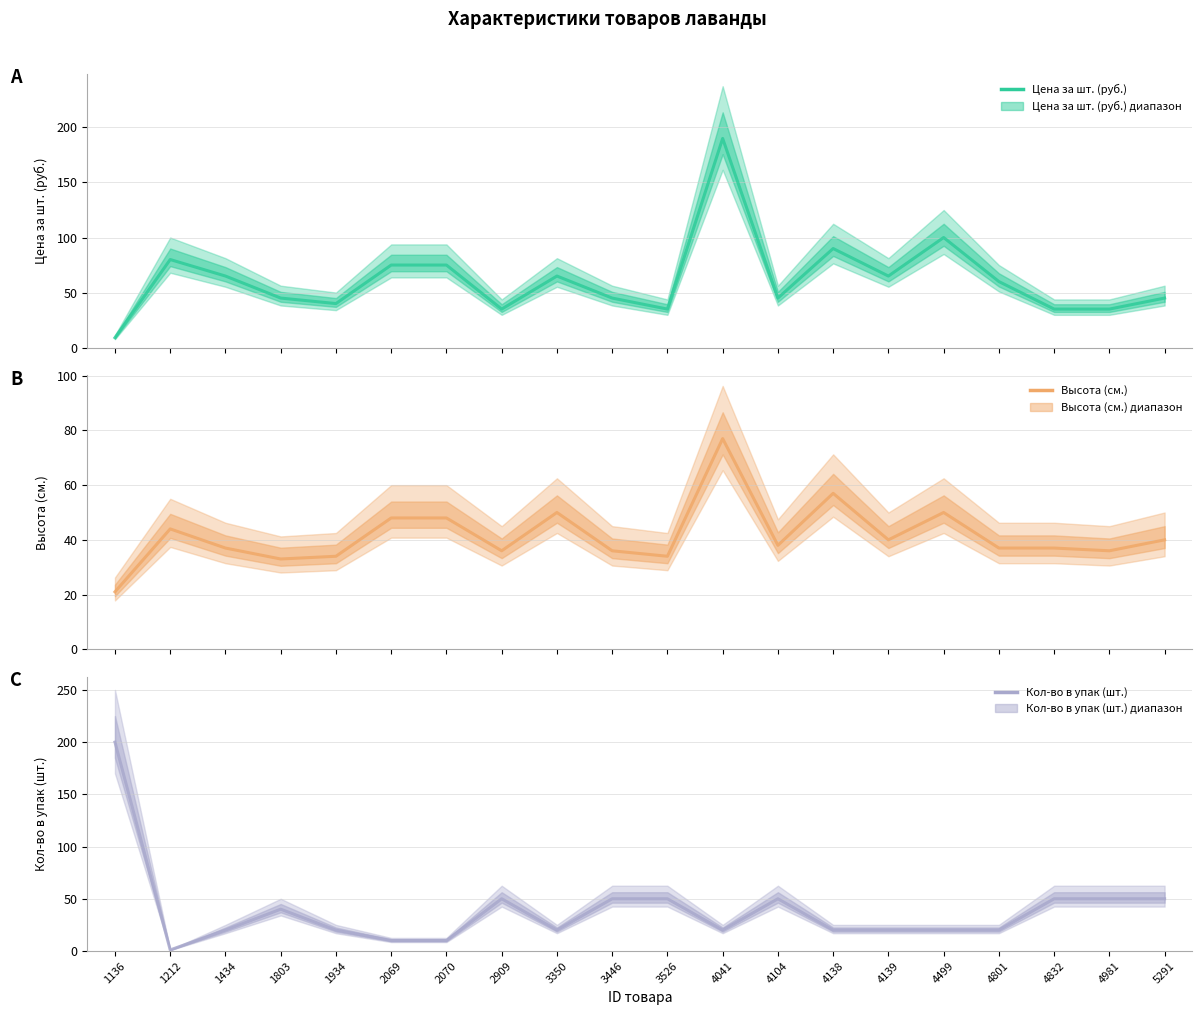

What is the sum of the Цена за шт. (руб.) values at 3350 and 1434?

130